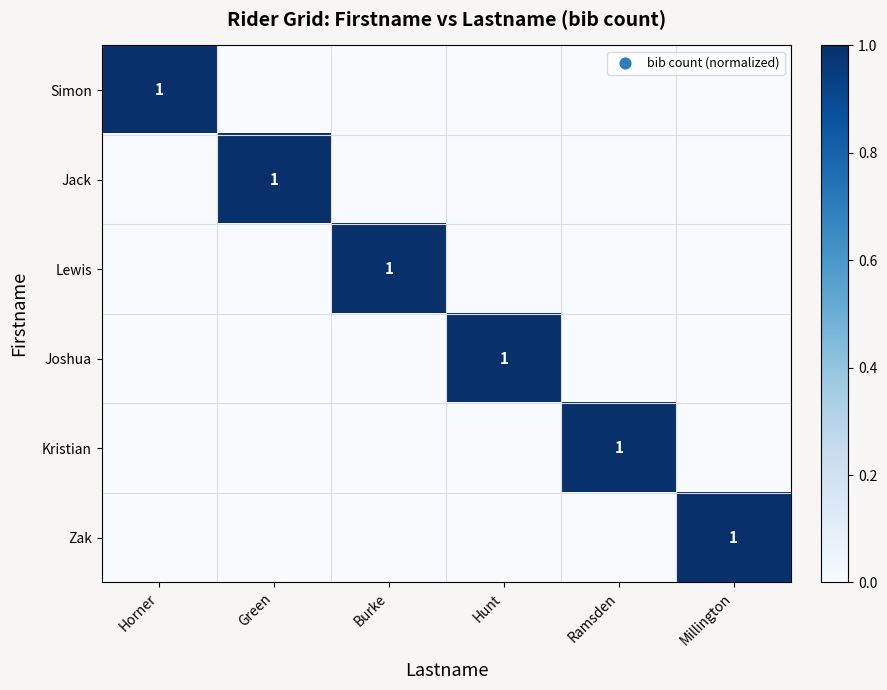

Is it true that Simon equals 1 at Horner?

True